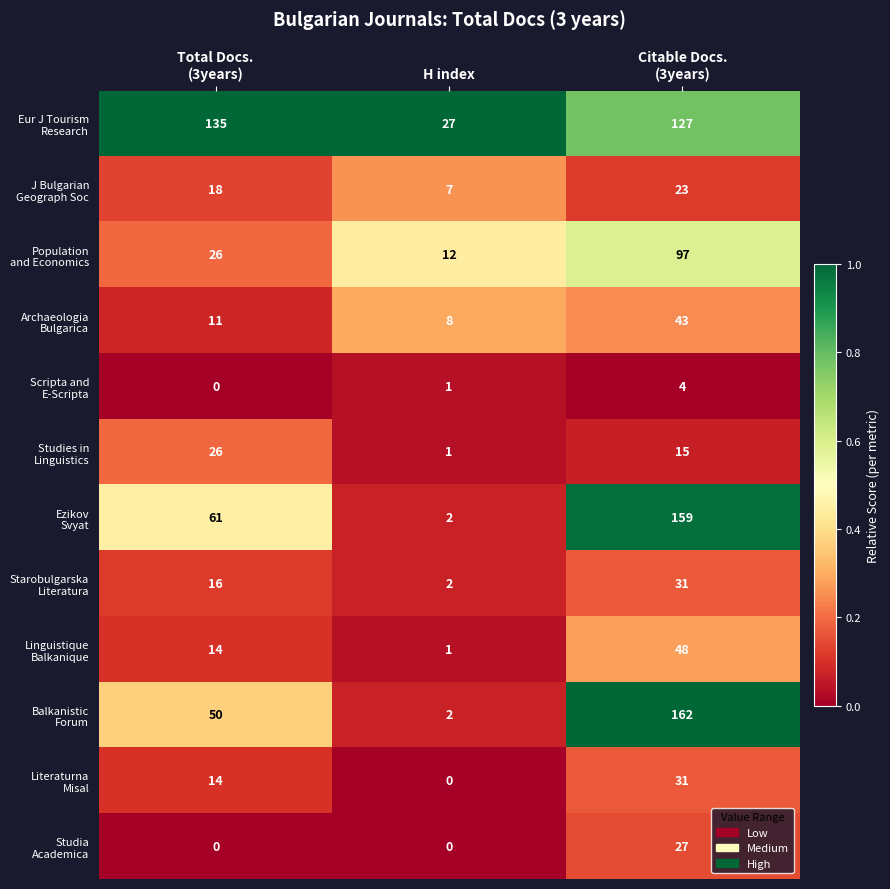

What is the maximum value shown in the chart?

162